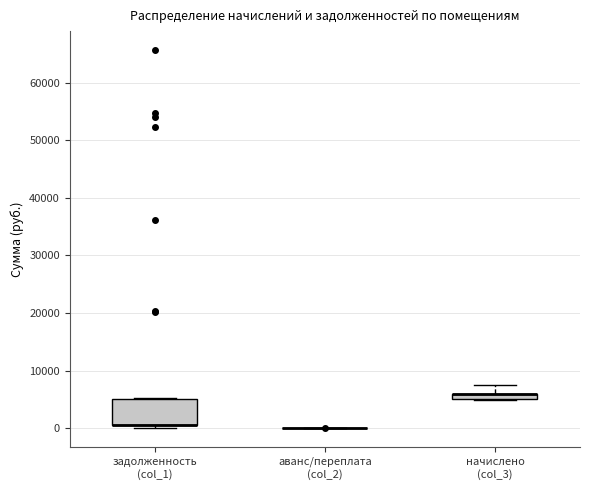

Where is the upper edge of the box for задолженность (col_1) on the y-axis? The values are not printed on the chart, so give them approximately, as read against the axis.

5000